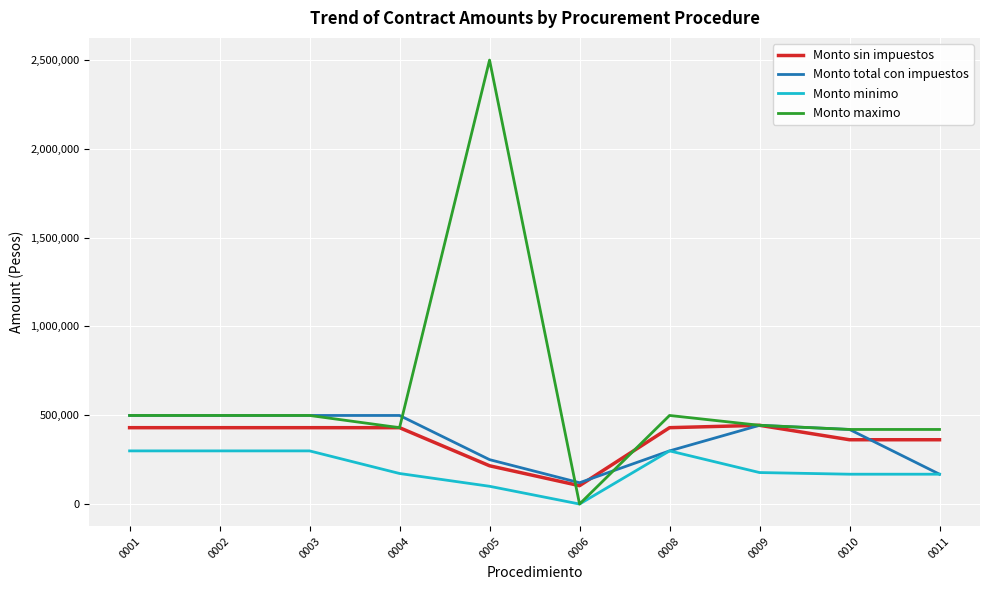

Which series has the largest total across all categories?

Monto maximo